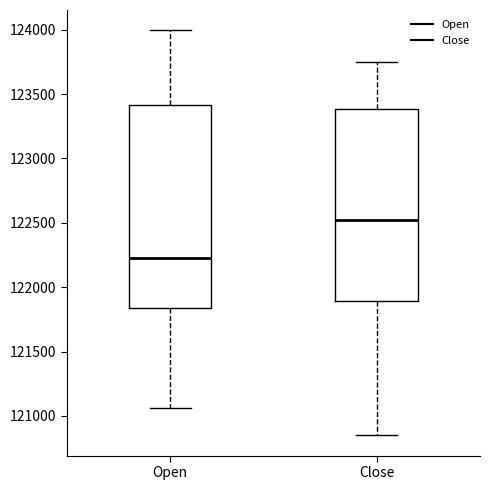

Where does the median line of the box for Close sit on the y-axis? The values are not printed on the chart, so give them approximately, as read against the axis.

122500